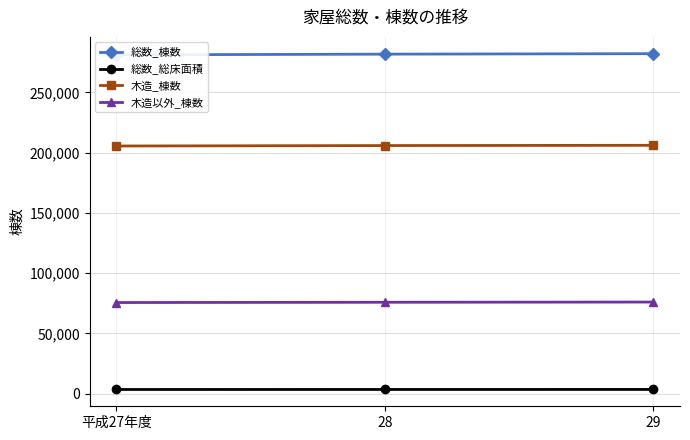

What is the average value of the 木造以外_棟数 series?

75862.3